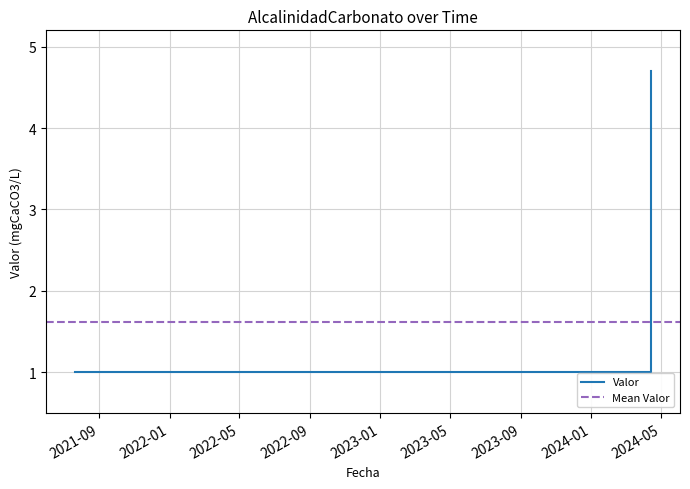

What is the value of the 5th point from the left?

1.0